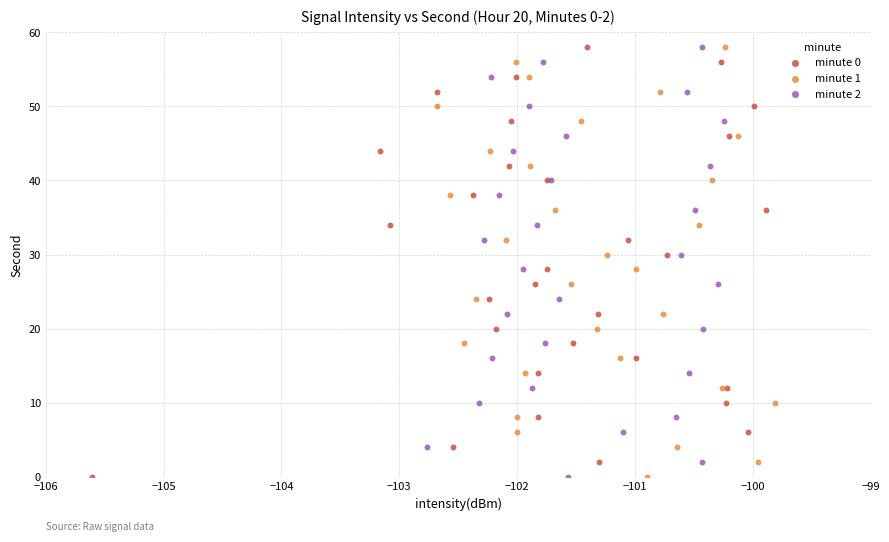

What are all the series names shown in the legend?

minute 0, minute 1, minute 2